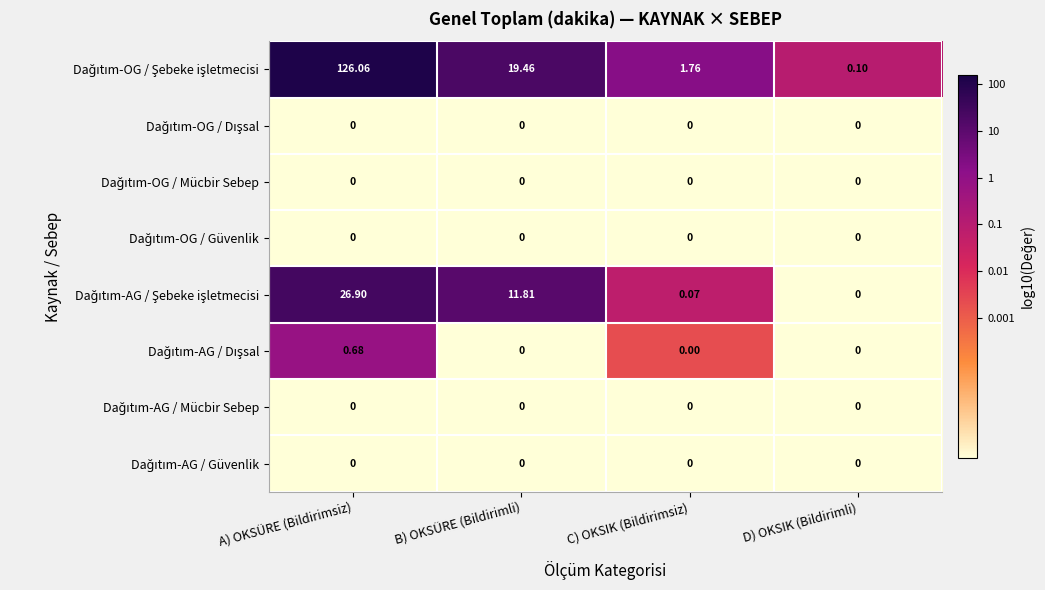

Which category has the highest value across all series?

A) OKSÜRE (Bildirimsiz)